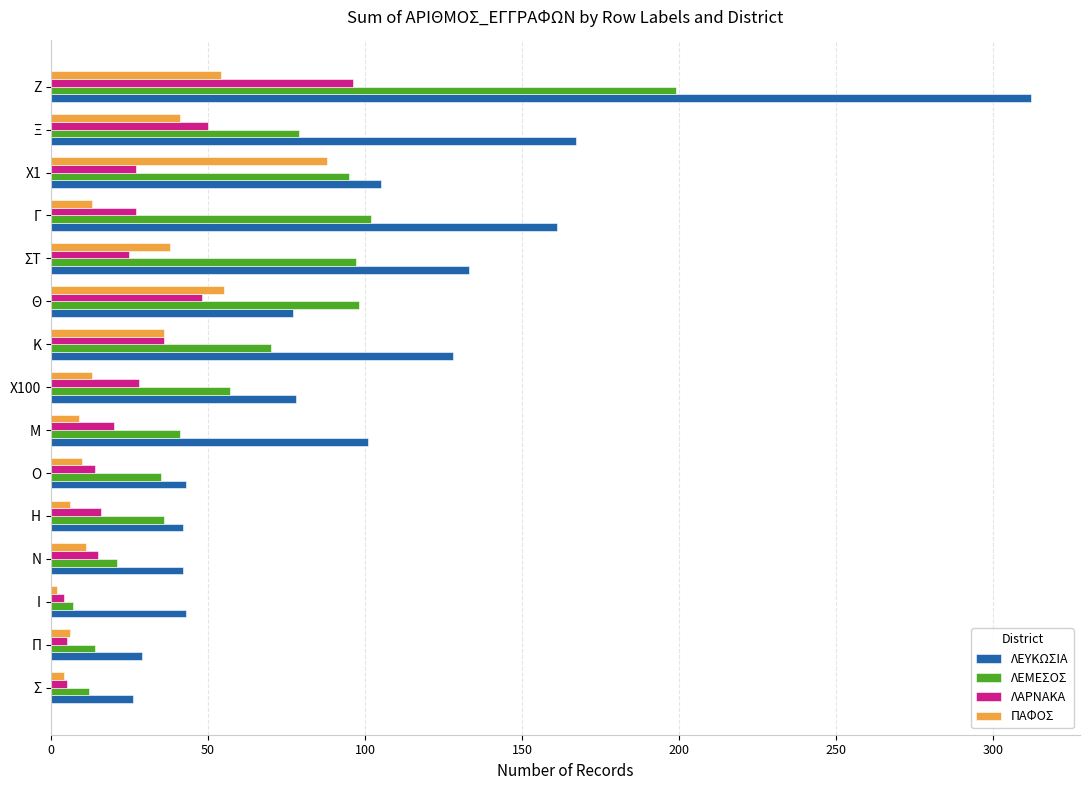

At which label does ΛΕΜΕΣΟΣ reach its peak?

Ζ